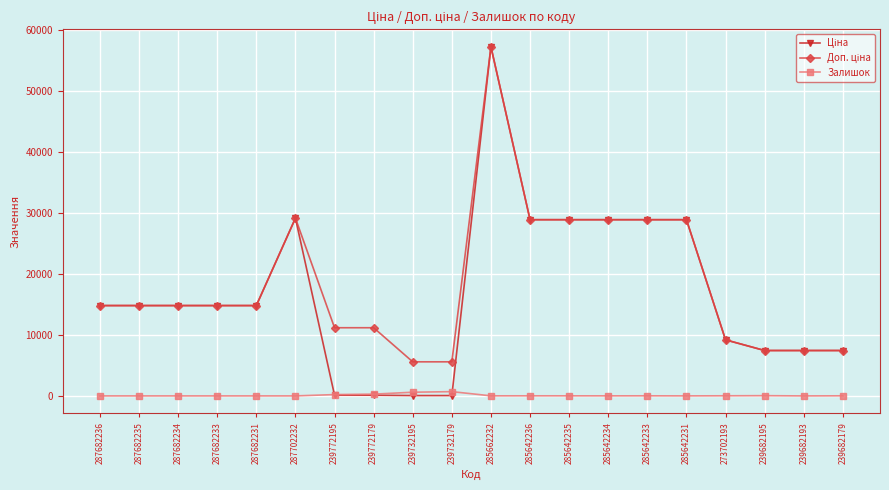

At which category is the sum across all series the highest?

285662232